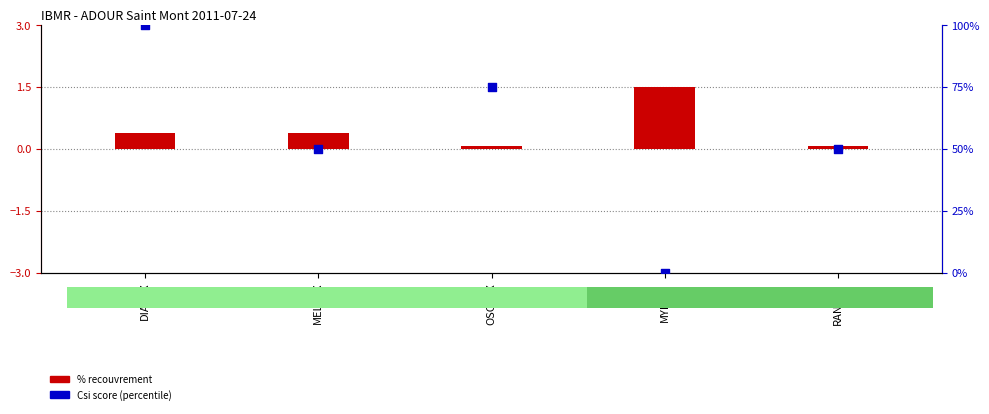

Approximately how many times larger is the value at OSCSPX compared to MELSPX?

1.5